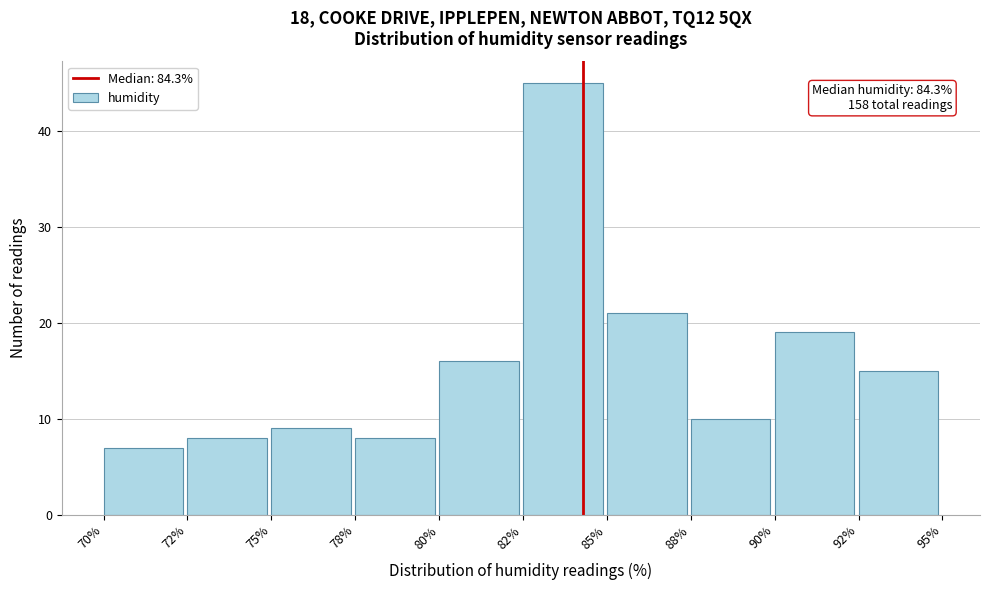

Reading left to right, extract all data points from this chart.

70%=7	72%=8	75%=9	78%=8	80%=16	82%=45	85%=21	88%=10	90%=19	92%=15